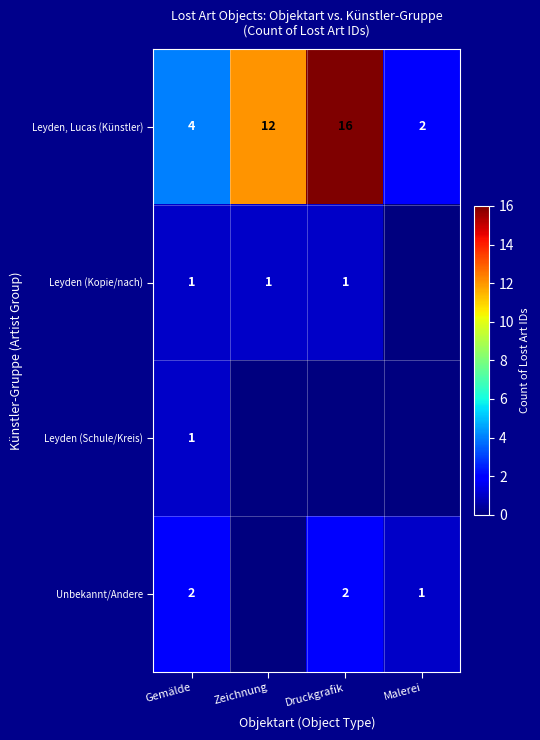

Is it true that Leyden (Kopie/nach) equals 1 at Gemälde?

True